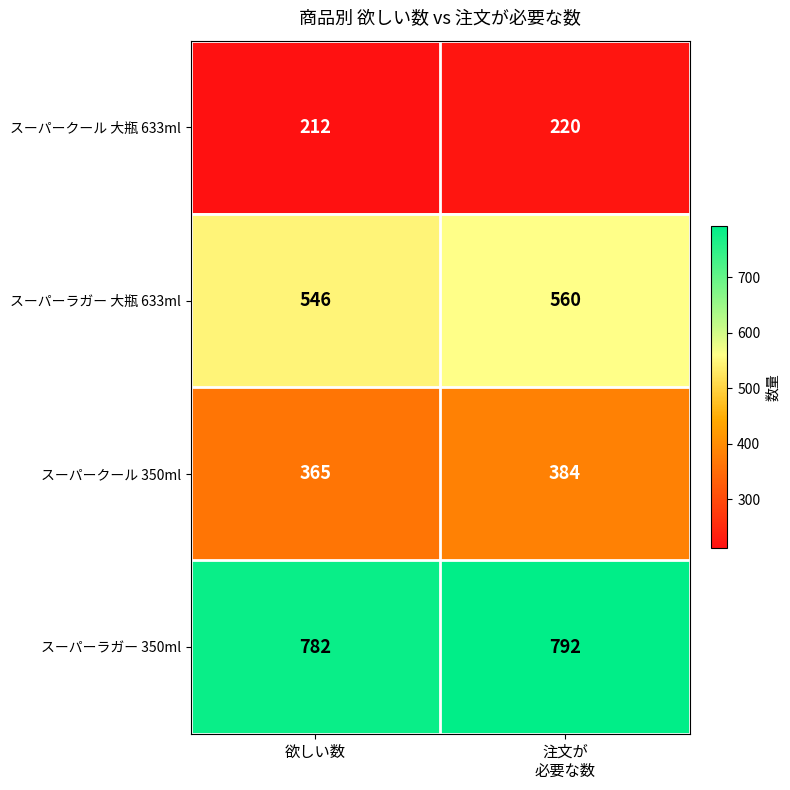

Which series has the largest total across all categories?

スーパーラガー 350ml